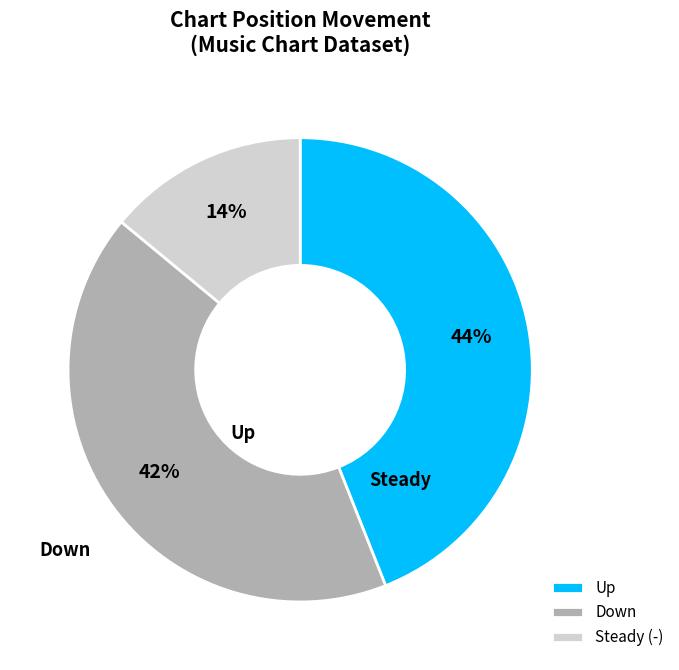

Does Down represent more than half of the total?

No